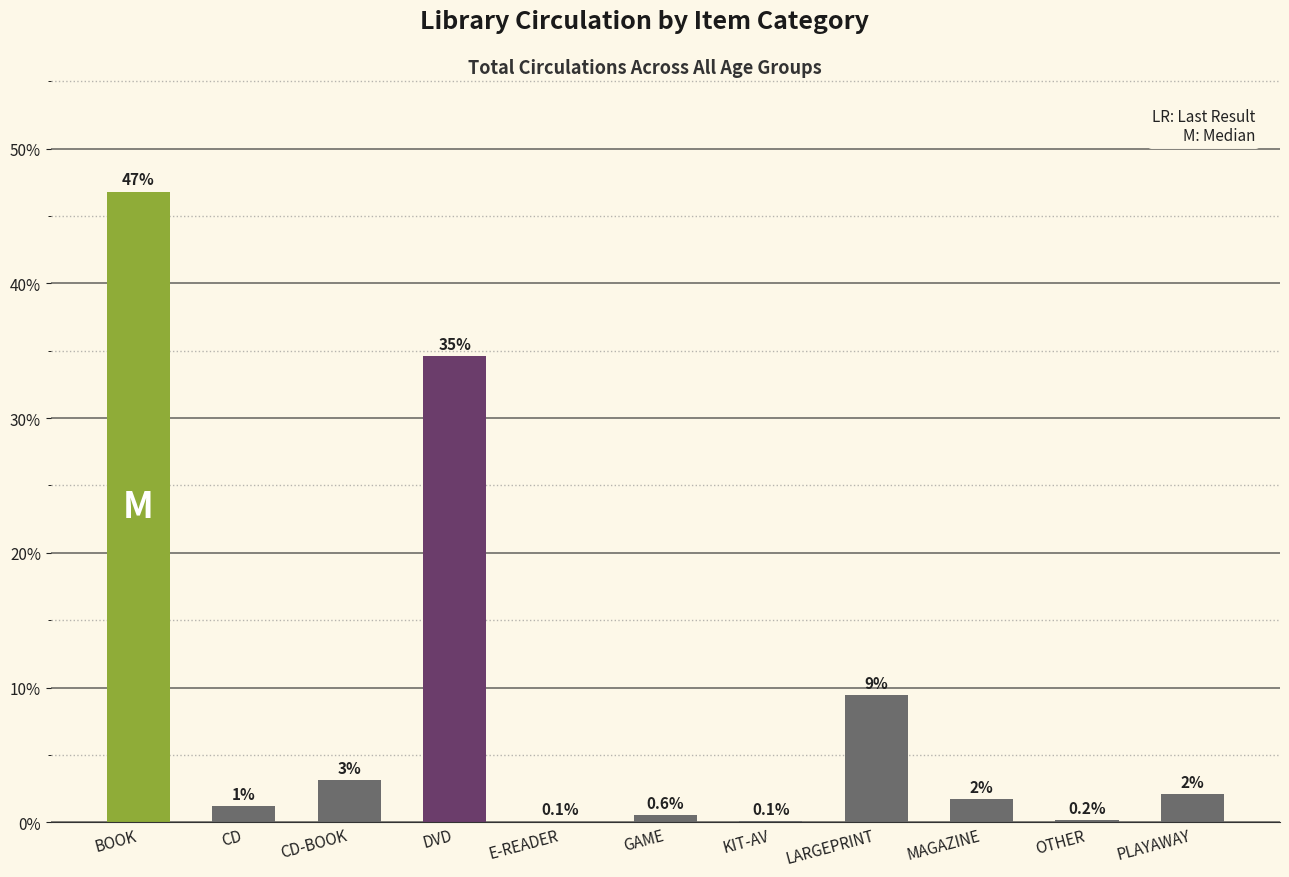

At which label does the data first exceed 1?

BOOK